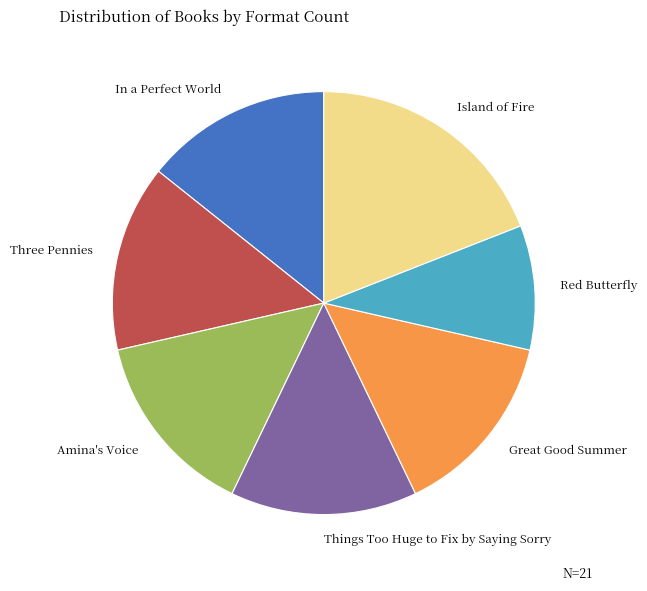

Combined, do Things Too Huge to Fix by Saying Sorry and In a Perfect World account for over 50%?

No